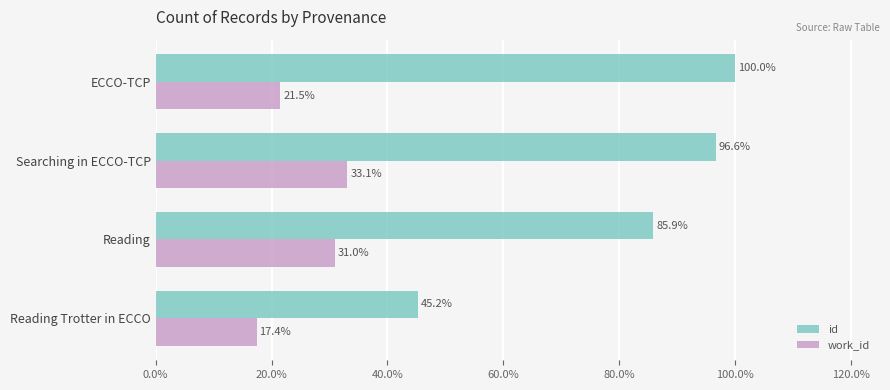

Which series has the largest range (max minus min)?

id